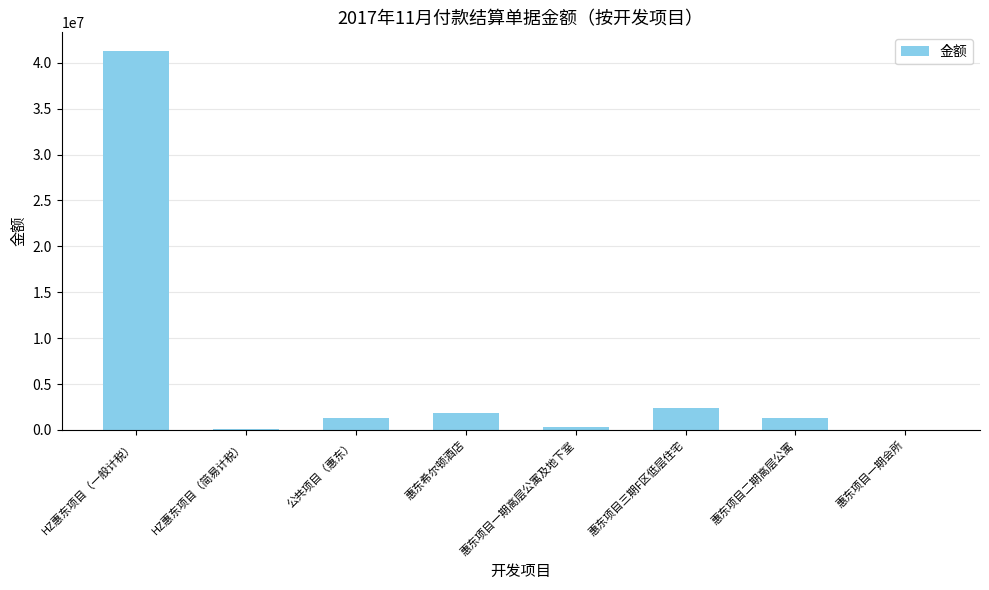

What is the sum of all values?

48445075.4